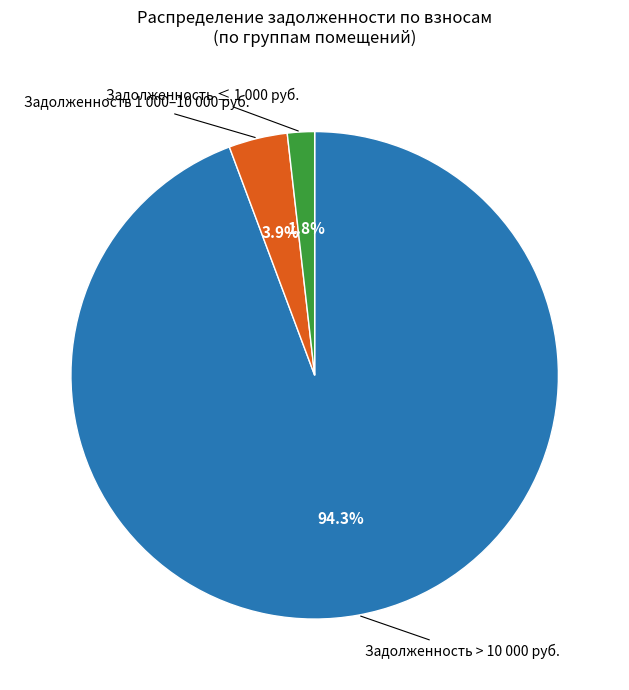

Is there a majority slice in this chart?

Yes